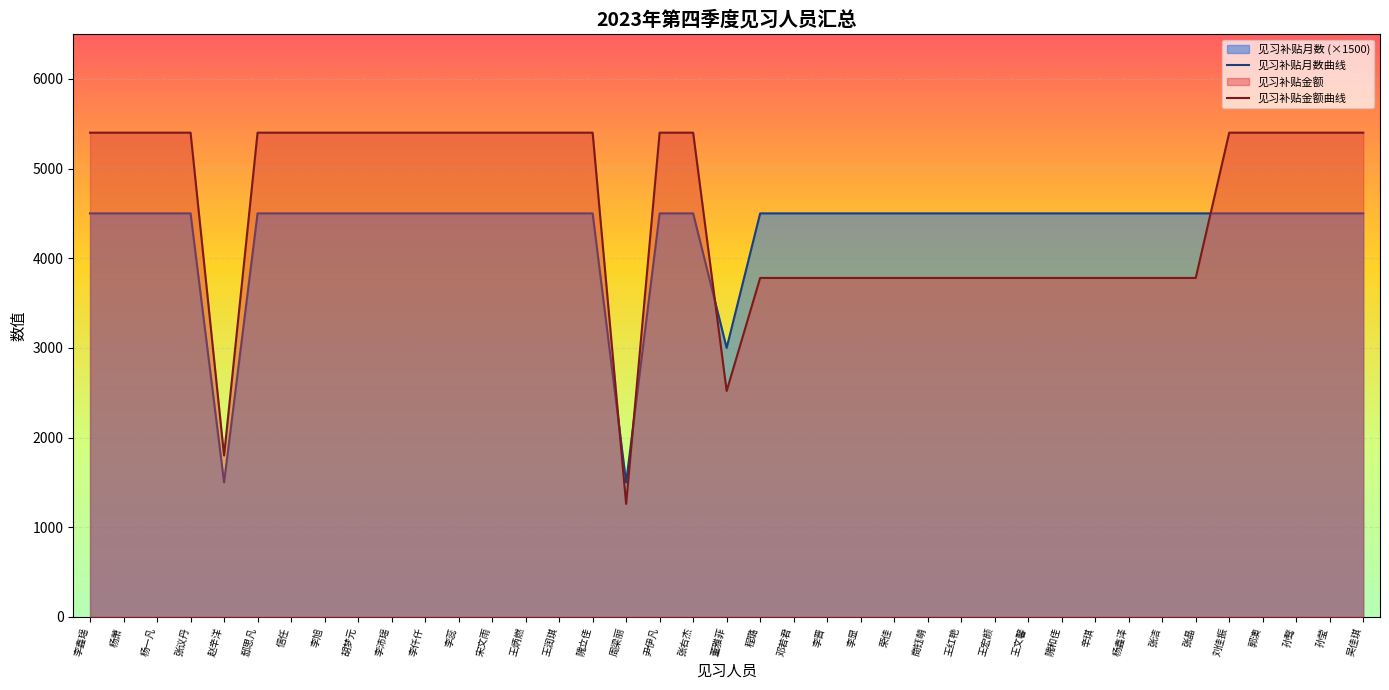

How many lines are shown in the chart?

2